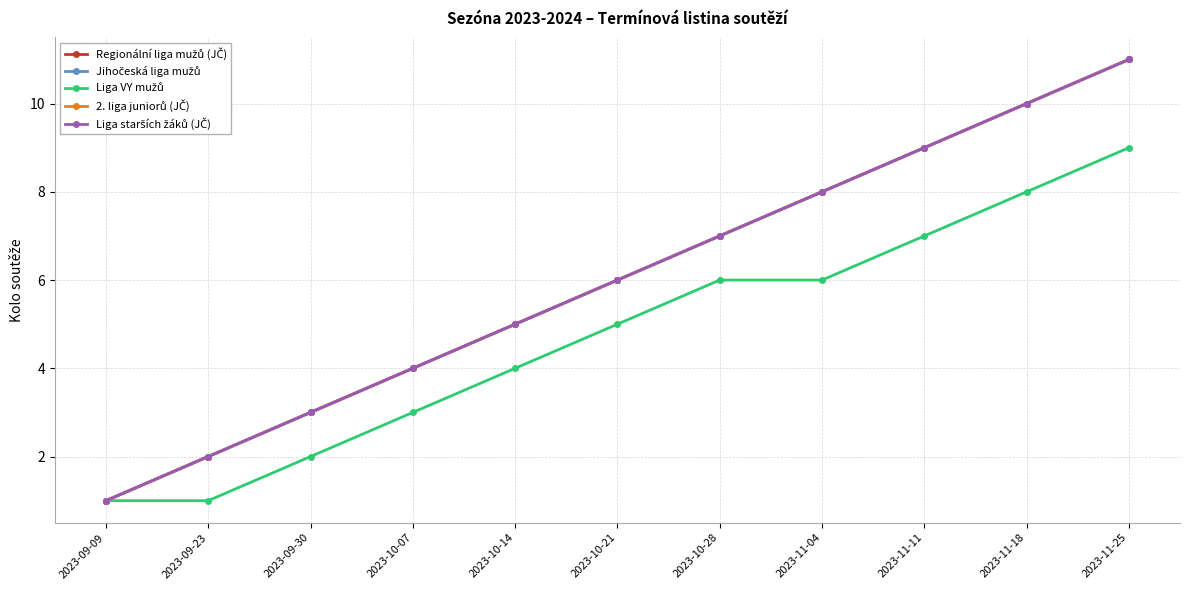

Count the Liga VY mužů values in the range 2 to 7.

7